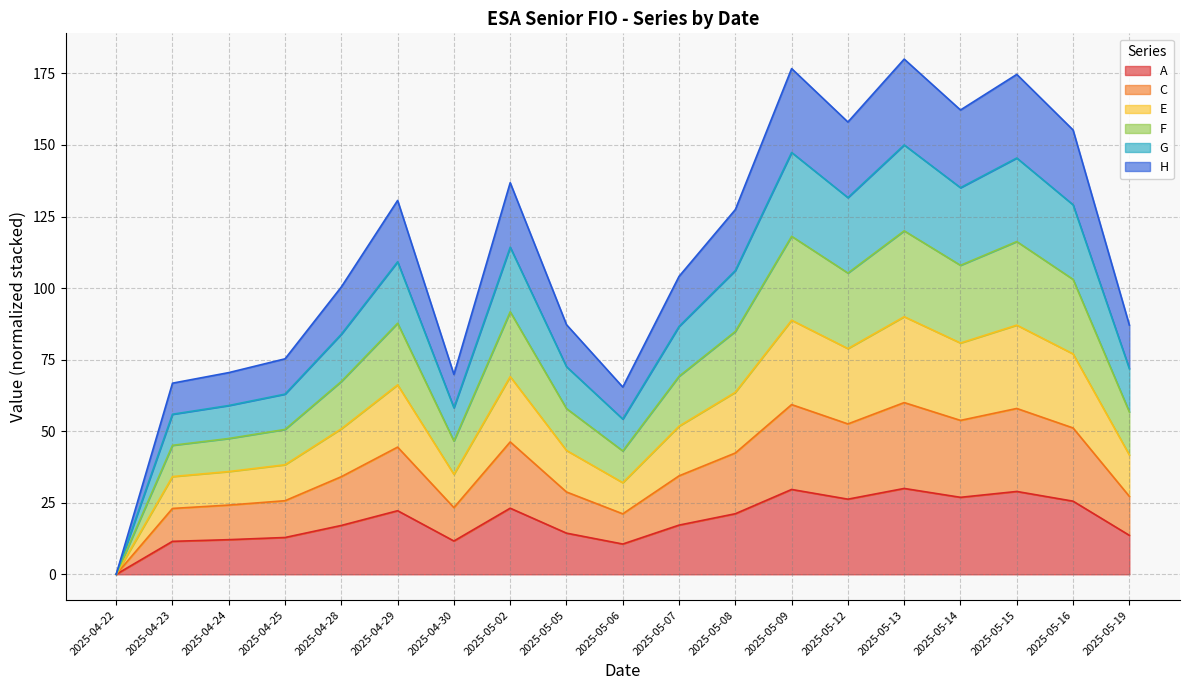

At which label does E reach its peak?

2025-05-13